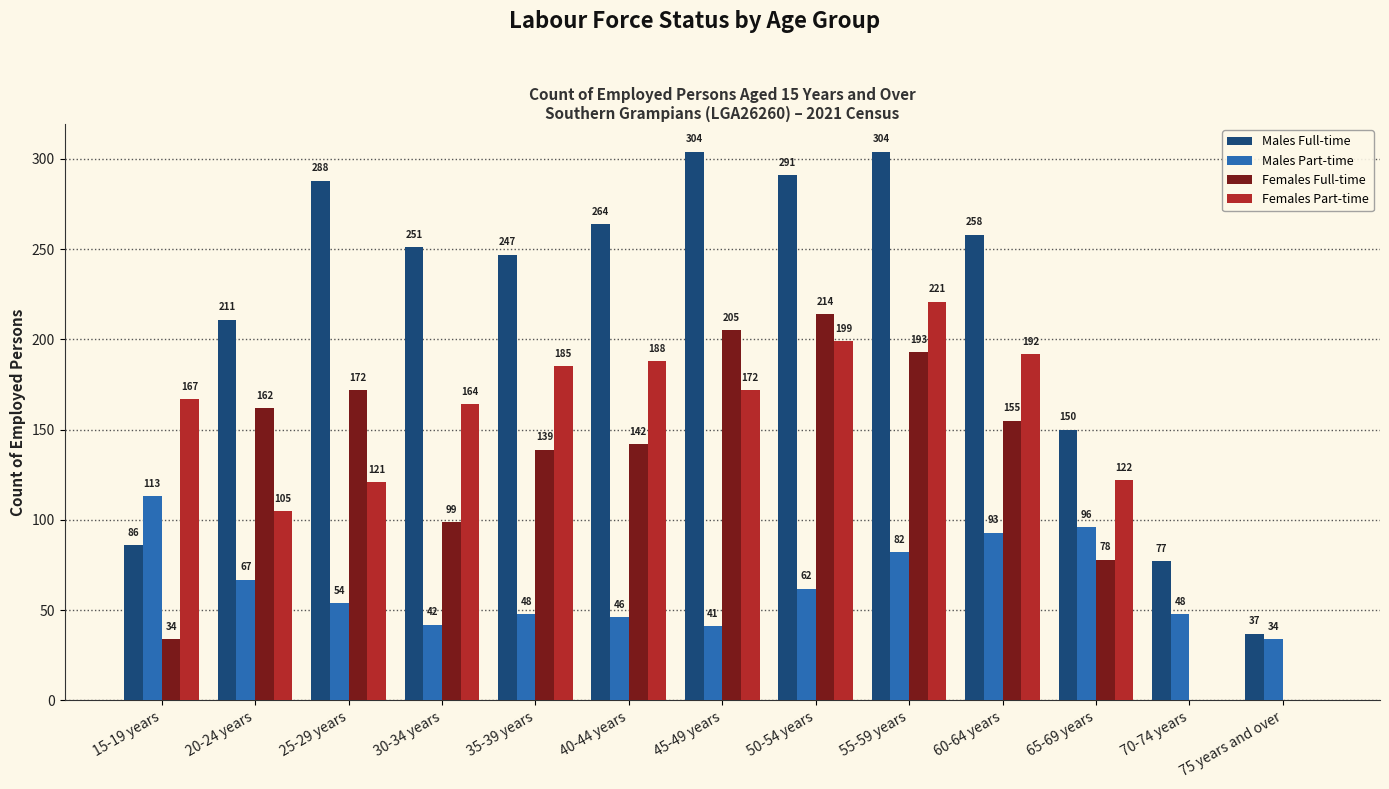

How many groups of bars are there?

13